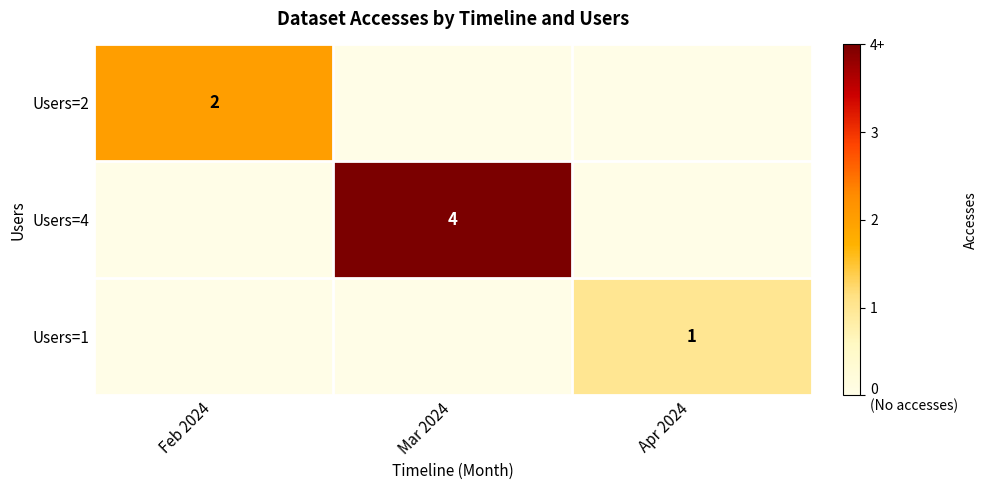

True or false: Users=2 has a value of 2 at Feb 2024.

True